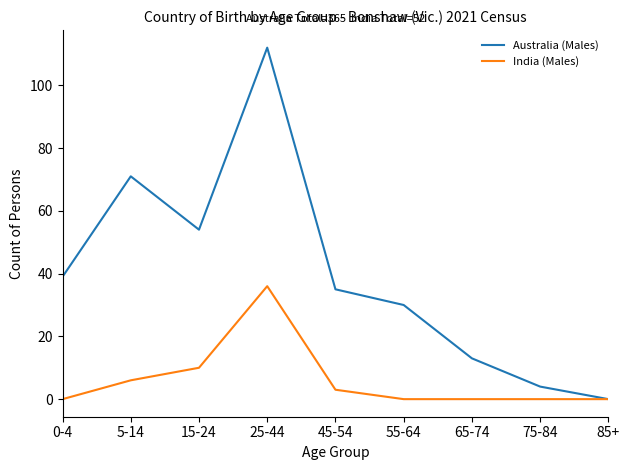

Is the value of Australia (Males) at 55-64 greater than the value of India (Males) at 45-54?

Yes